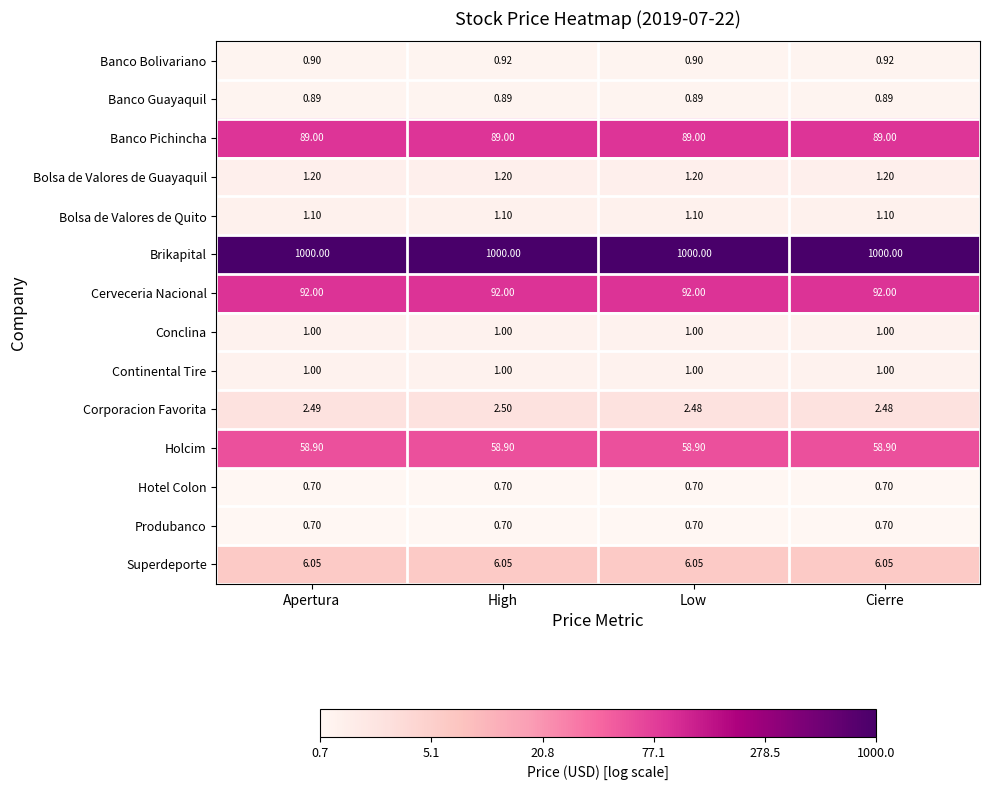

How many data points does each series have?

4